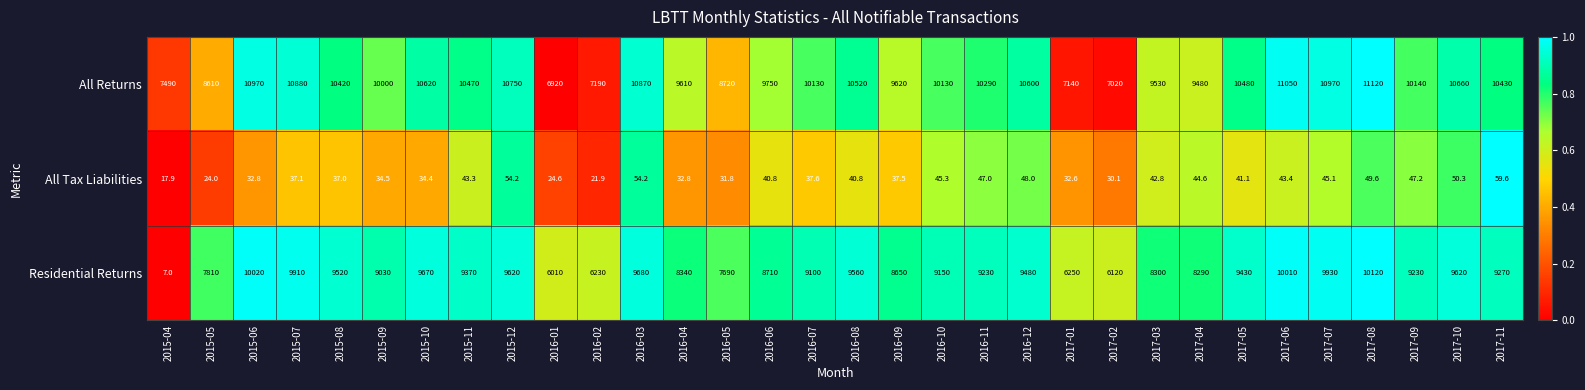

Which series changed the most between 2015-11 and 2016-10?

All Returns